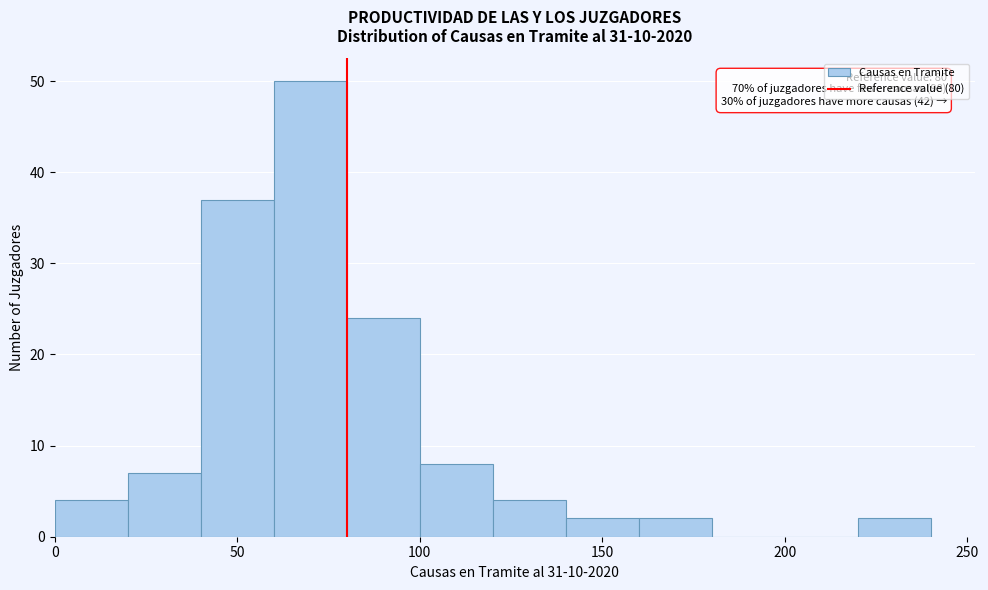

Which range on the x-axis has the tallest bar?

60 to 80